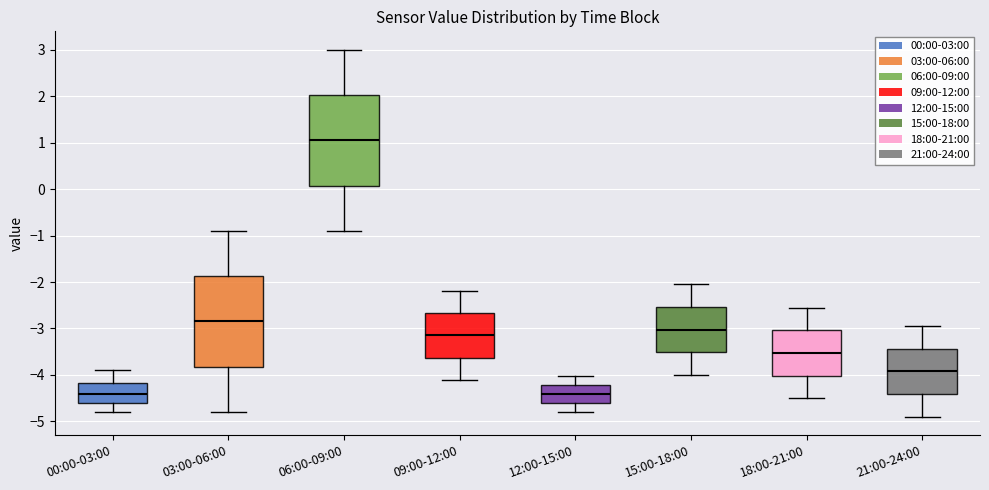

Reading left to right, transcribe this box plot: for each box, give where its median line is, the range the box spans, and where its two whiskers end, as read against the y-axis. The values are not printed on the chart, so give them approximately, as read against the axis.

00:00-03:00: median -4.4, box -4.6 to -4.2, whiskers -4.8 to -3.9
03:00-06:00: median -2.8, box -3.8 to -1.9, whiskers -4.8 to -0.9
06:00-09:00: median 1.1, box 0.1 to 2.0, whiskers -0.9 to 3.0
09:00-12:00: median -3.1, box -3.6 to -2.7, whiskers -4.1 to -2.2
12:00-15:00: median -4.4, box -4.6 to -4.2, whiskers -4.8 to -4.0
15:00-18:00: median -3.0, box -3.5 to -2.5, whiskers -4.0 to -2.0
18:00-21:00: median -3.5, box -4.0 to -3.0, whiskers -4.5 to -2.5
21:00-24:00: median -3.9, box -4.4 to -3.4, whiskers -4.9 to -2.9